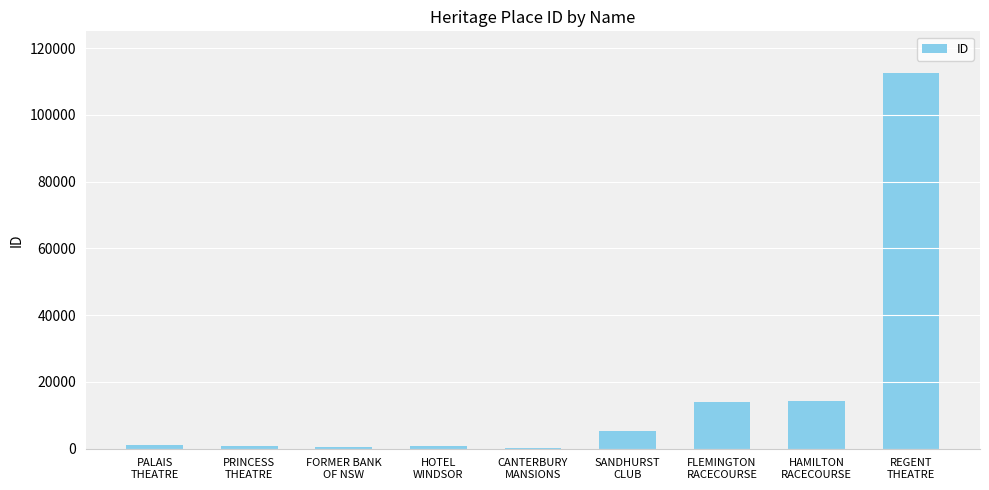

What is the sum of all values?

149480